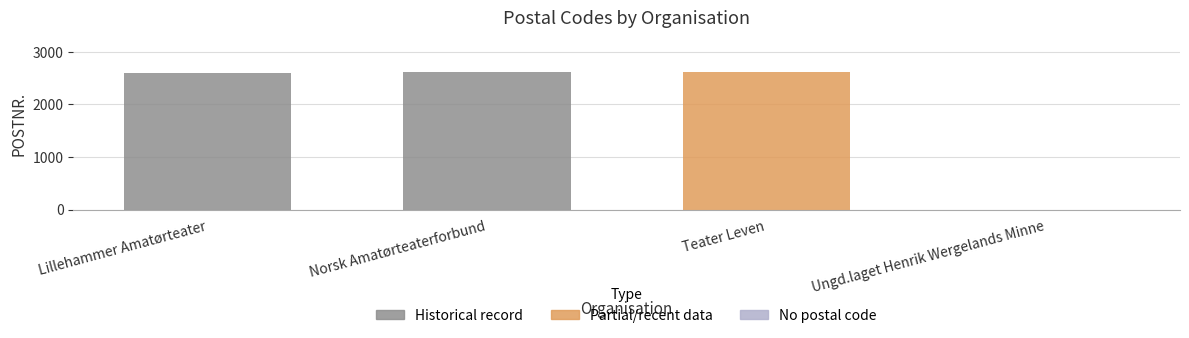

Read the value at Norsk Amatørteaterforbund.

2615